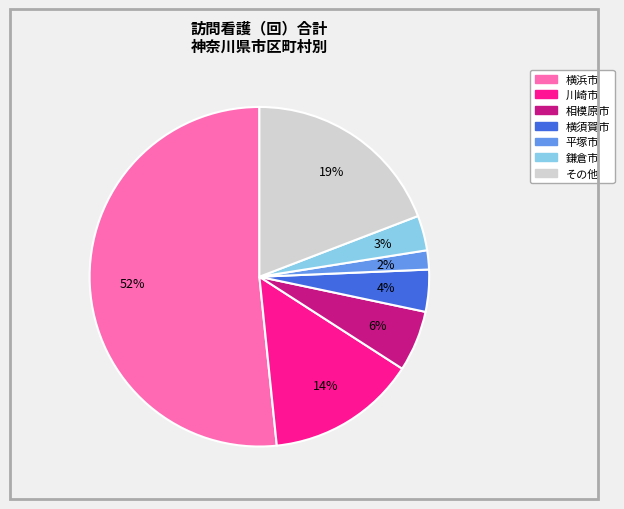

To the nearest percent, what is the difference between the largest and smallest slice percentages?

50%